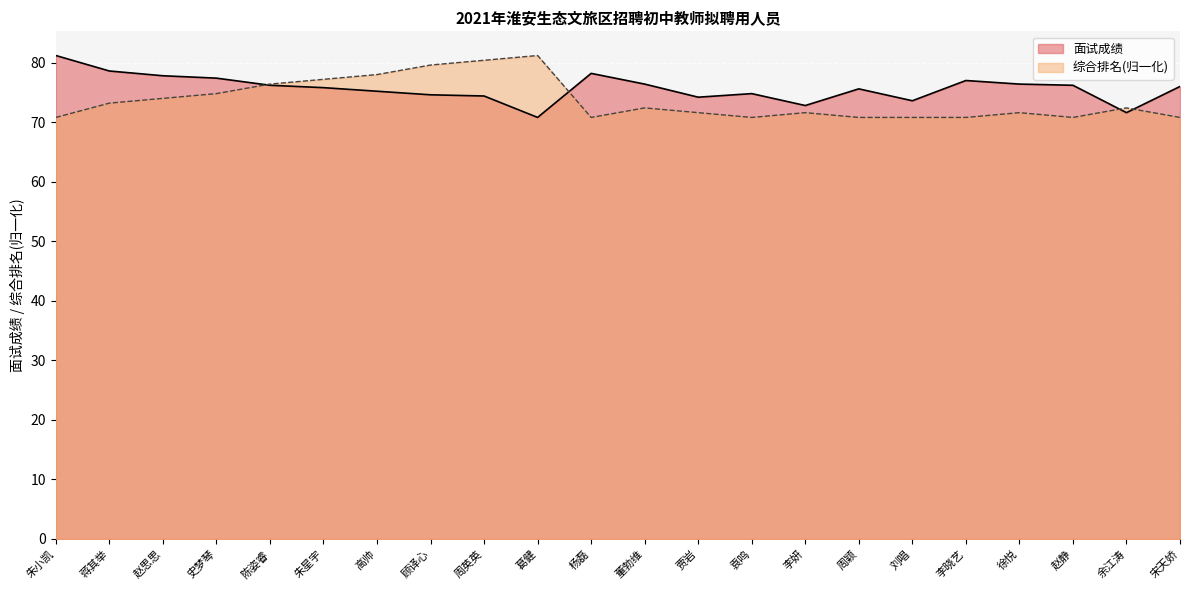

What is the label of the 11th point from the left?

杨磊